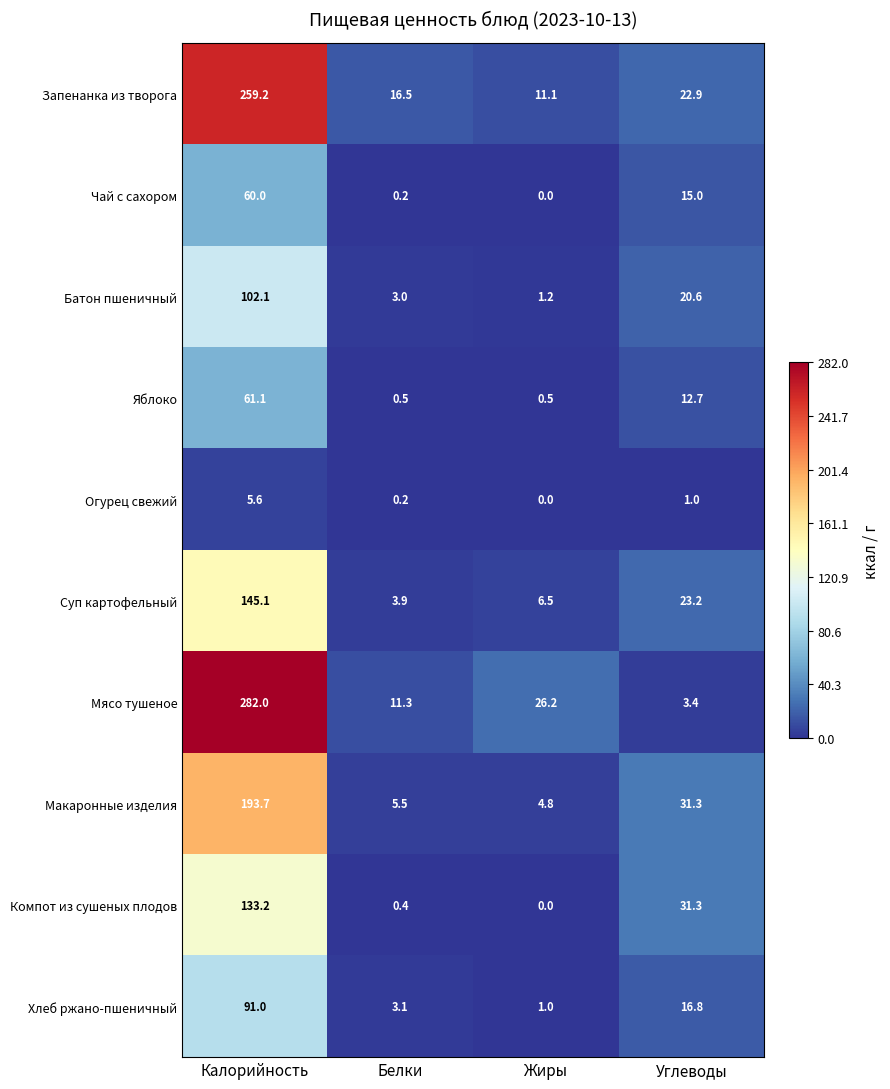

At which category is the sum across all series the highest?

Калорийность